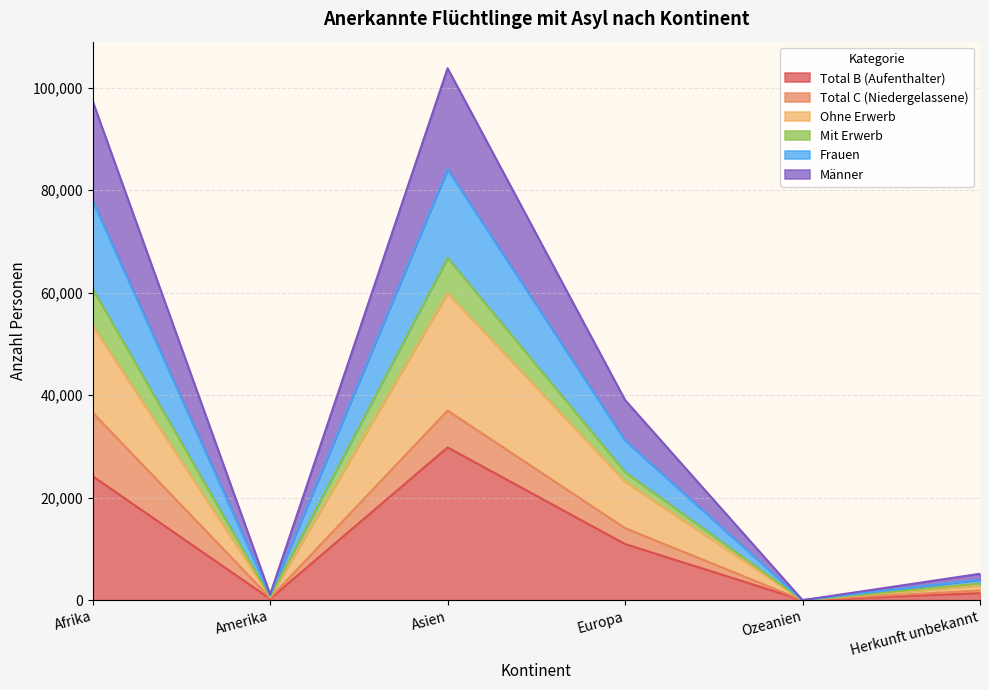

How many interior local peaks does the Mit Erwerb series have?

1